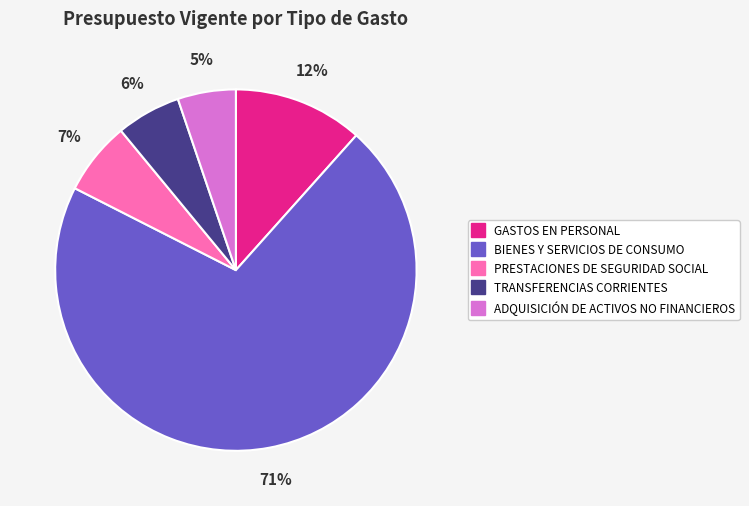

Rank the categories by value from highest to lowest.

BIENES Y SERVICIOS DE CONSUMO, GASTOS EN PERSONAL, PRESTACIONES DE SEGURIDAD SOCIAL, TRANSFERENCIAS CORRIENTES, ADQUISICIÓN DE ACTIVOS NO FINANCIEROS